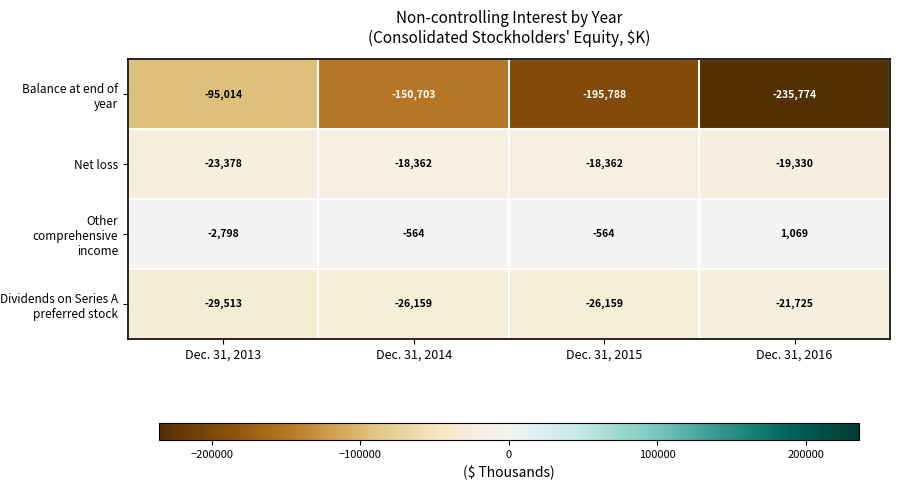

What is the maximum value for Dividends on Series A preferred stock?

-21725